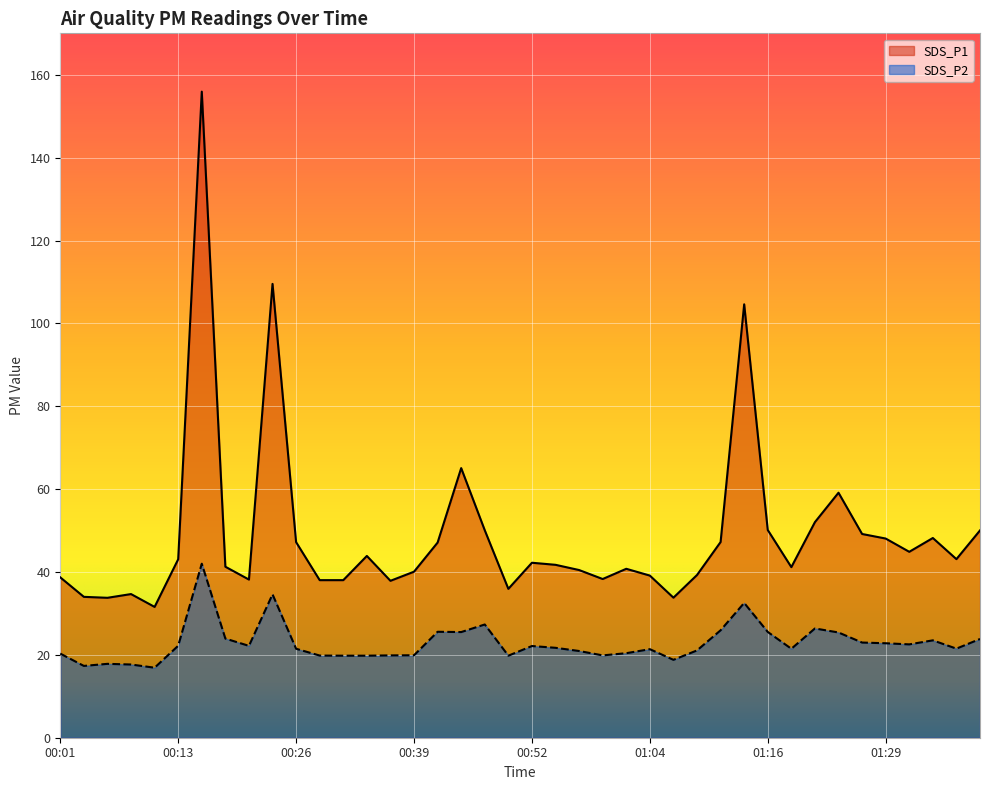

What is the label of the 23rd point from the left?

00:57